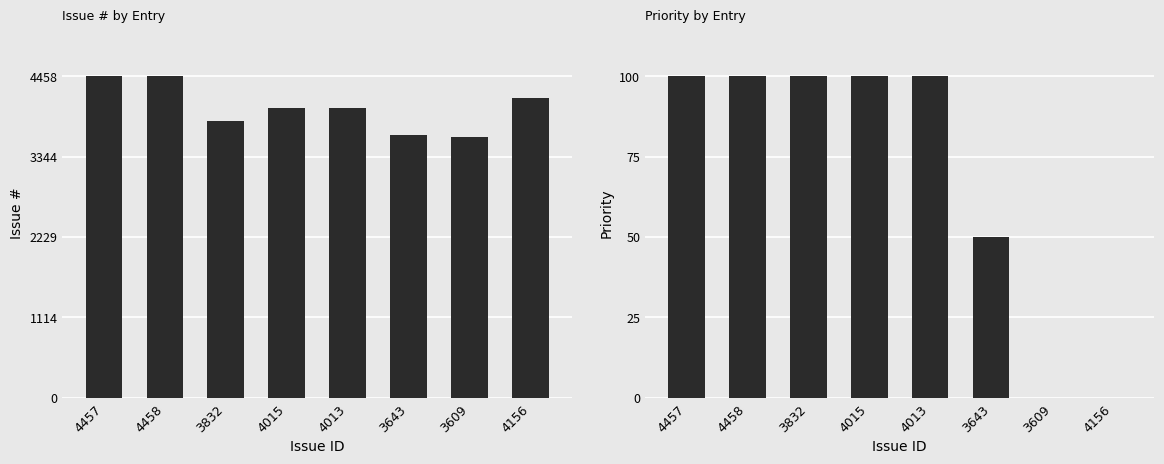

What position from the right is 3832?

6